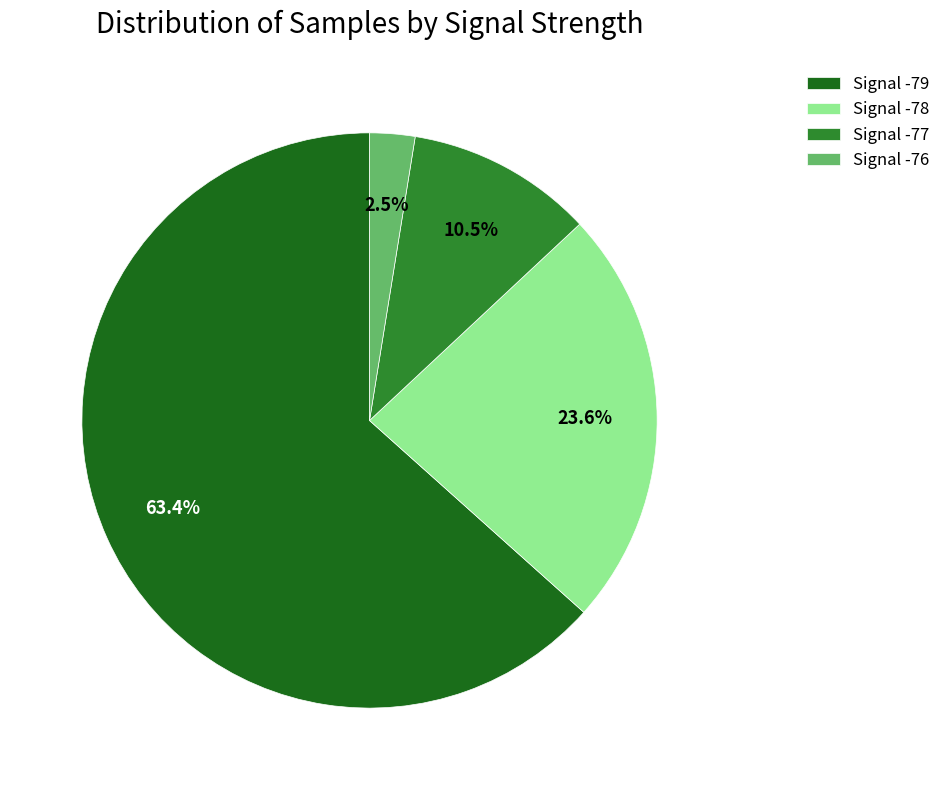

Which category has the biggest portion of the pie?

Signal -79